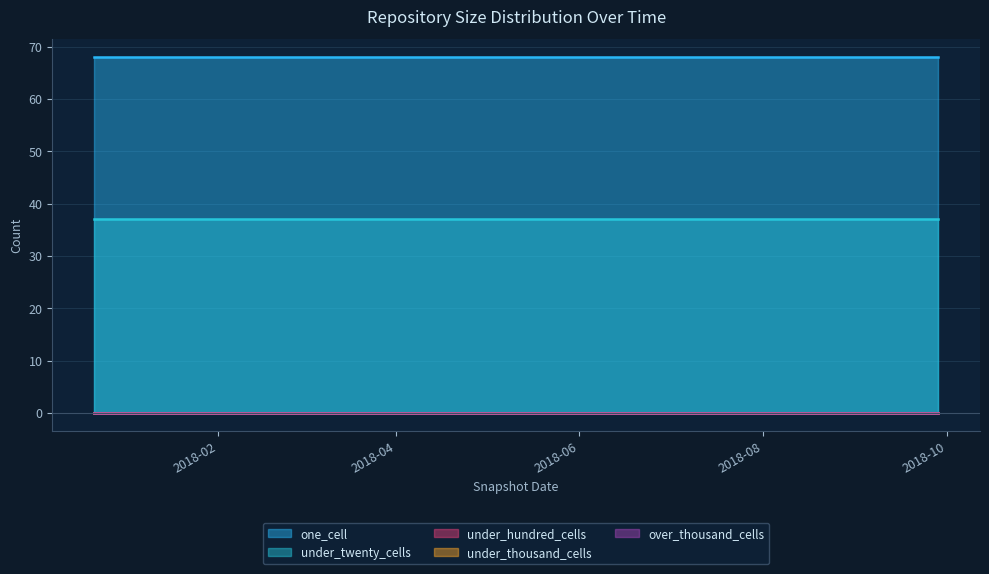

What is the spread (max minus min) of values at 2018-04-09?

68